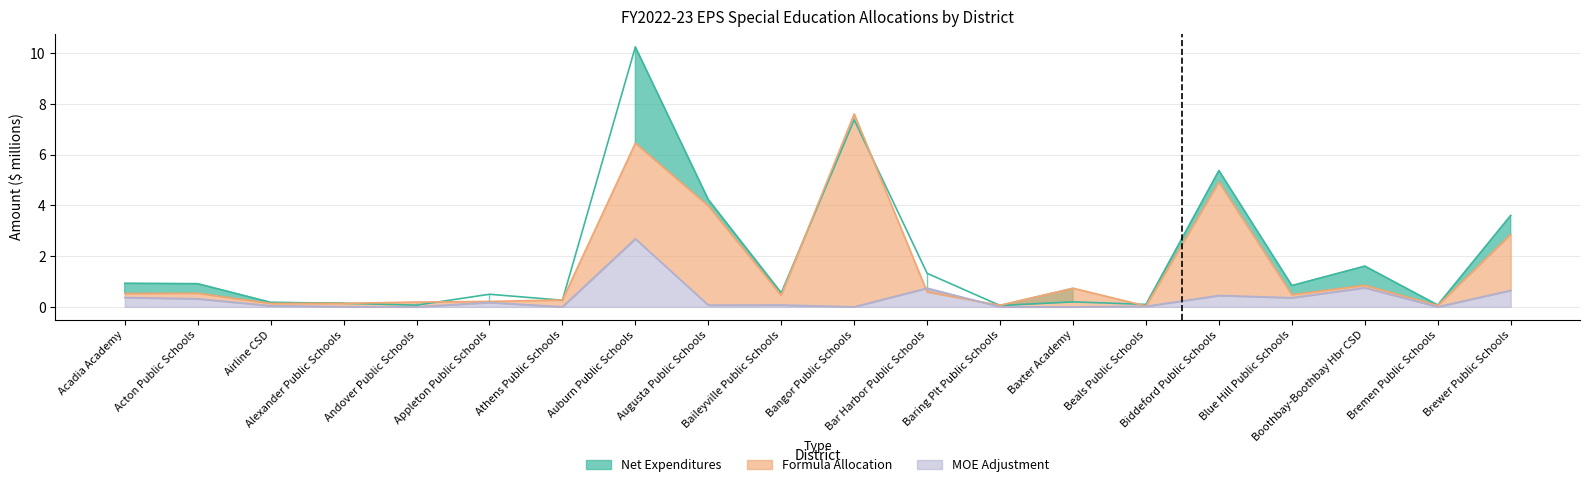

Read the Formula Allocation value at Bar Harbor Public Schools.

0.6